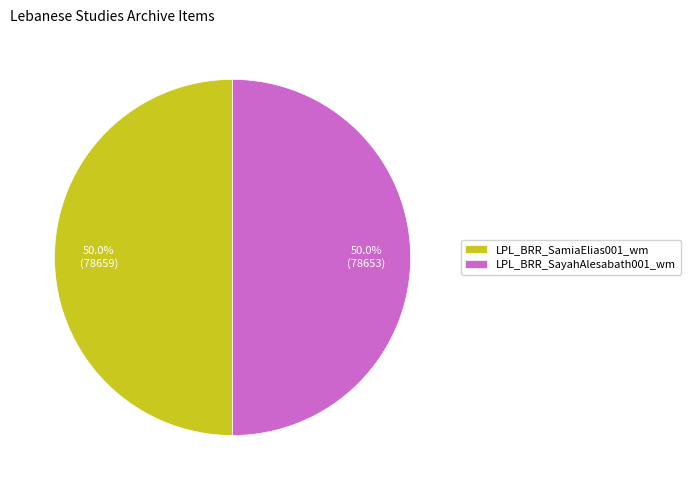

Do LPL_BRR_SamiaElias001_wm and LPL_BRR_SayahAlesabath001_wm together represent more than half of the pie?

Yes